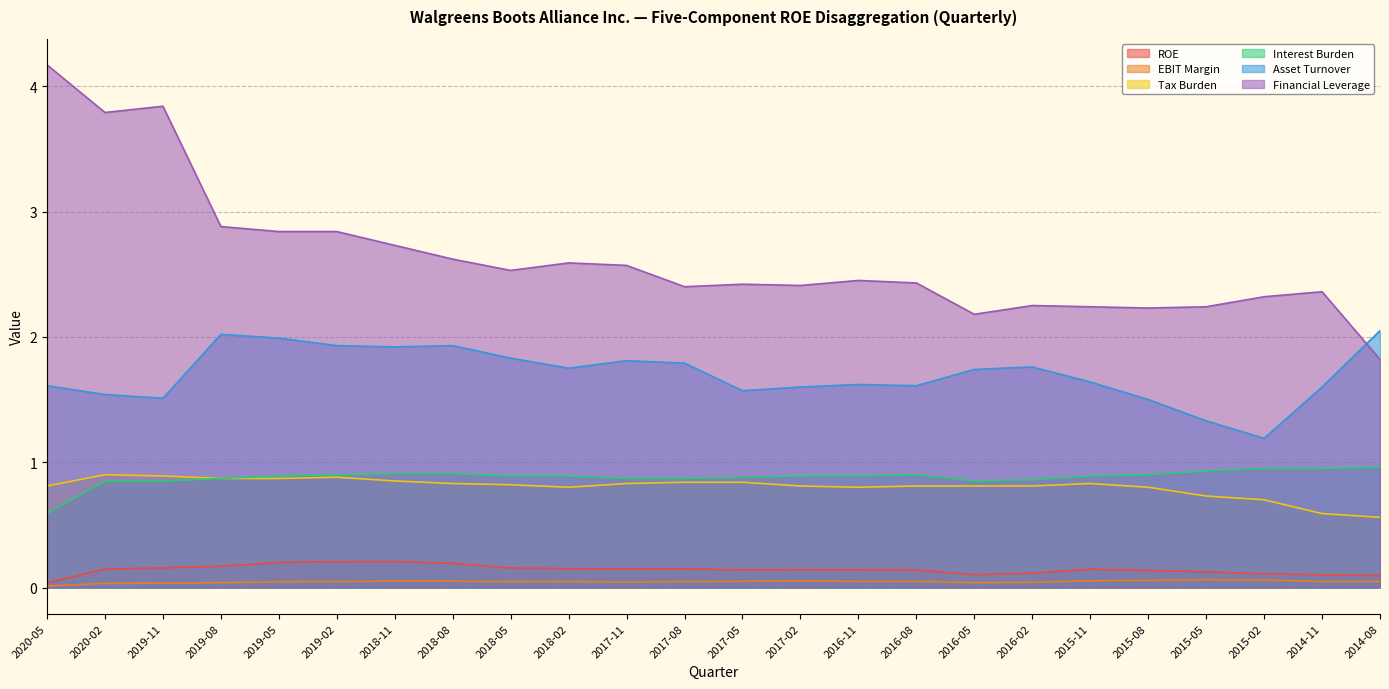

True or false: Asset Turnover has more than 1 points higher than both neighbors.

True